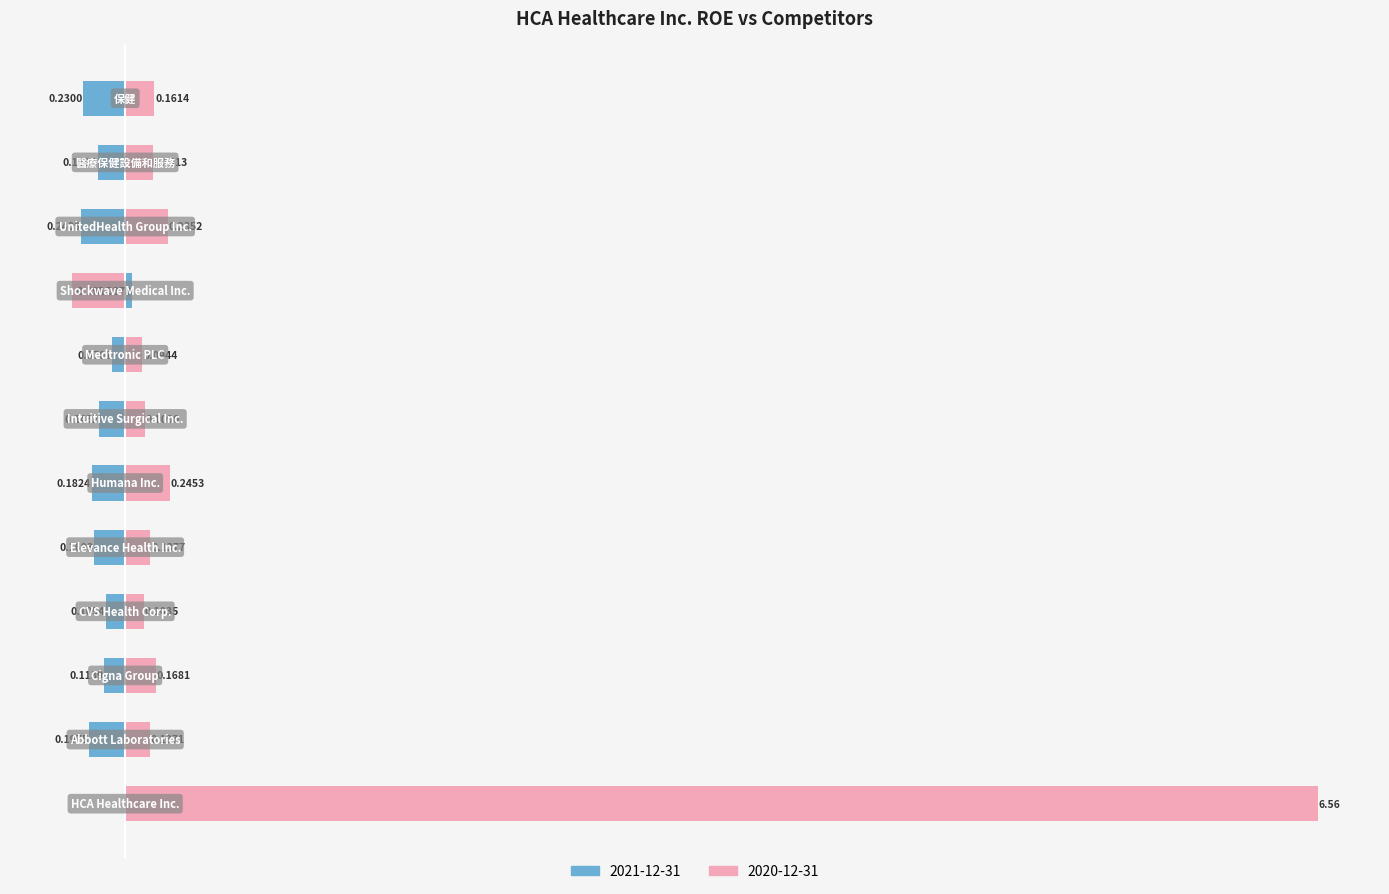

The 2021-12-31 series shows 0.0 at Shockwave Medical Inc.. True or false?

False